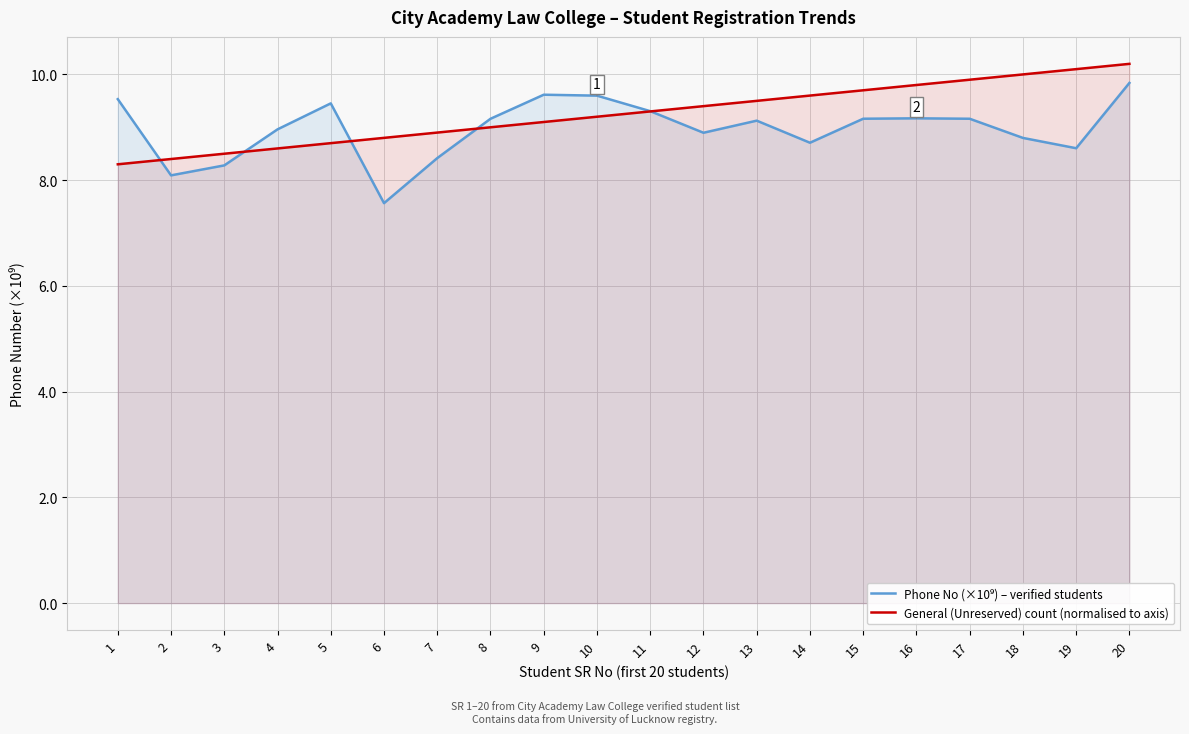

True or false: General (Unreserved) count (normalised to axis) has more than 2 interior local peaks.

False